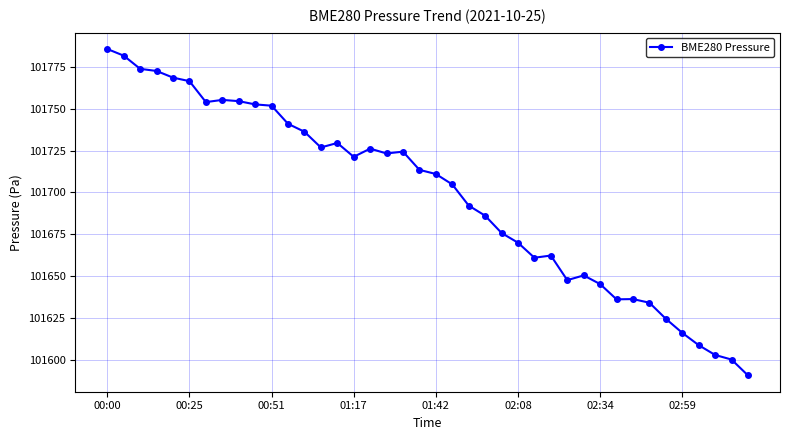

How many lines are shown in the chart?

1